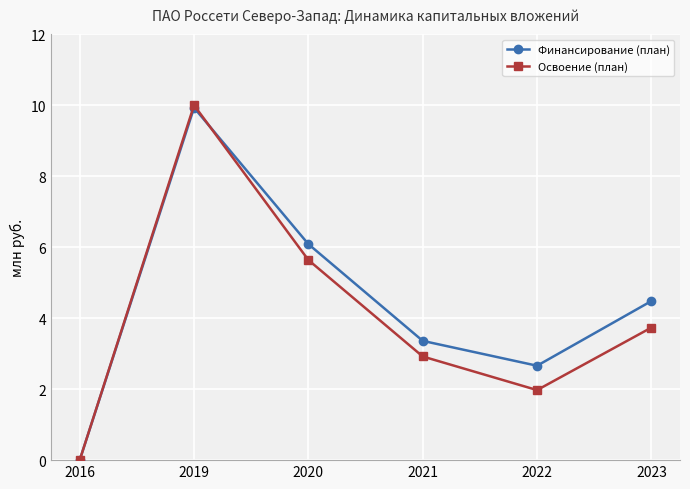

What is the spread (max minus min) of values at 2023?

0.7